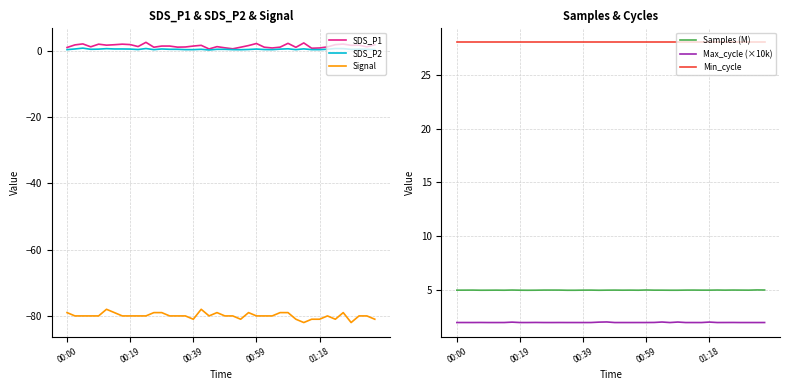

True or false: Samples (M) has a value of 7.6 at 00:39.

False